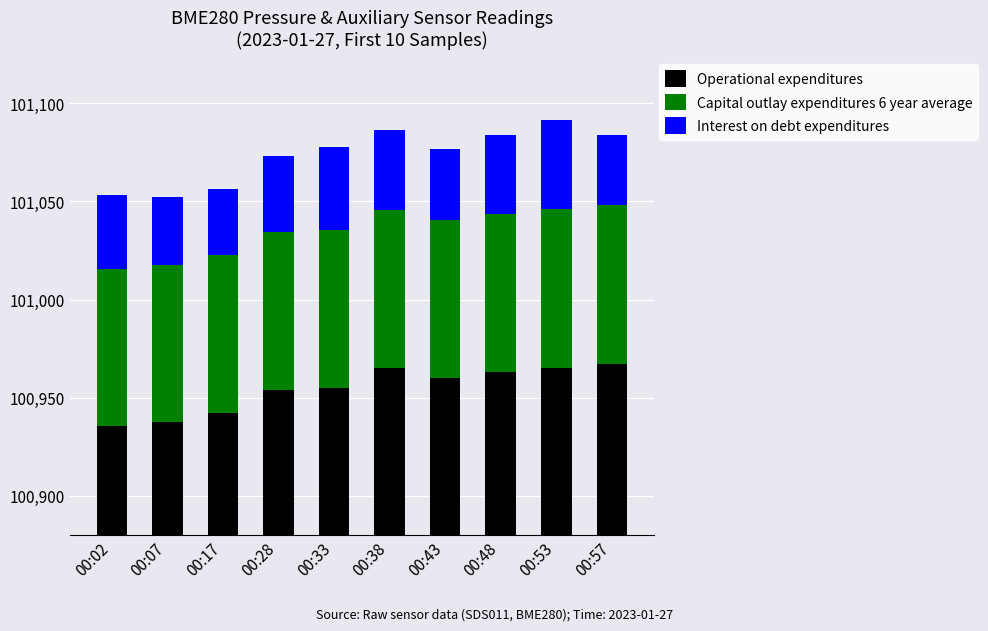

Reading left to right, transcribe all the data shown in this chart.

Operational expenditures: 100935.6	100937.3	100942.0	100953.7	100955.1	100965.1	100960.1	100962.8	100965.2	100967.3
Capital outlay expenditures 6 year average: 80.2	80.1	80.5	80.6	80.5	80.6	80.7	80.6	81.0	80.9
Interest on debt expenditures: 37.7	35.0	34.1	38.7	42.2	40.8	35.8	40.7	45.1	35.8